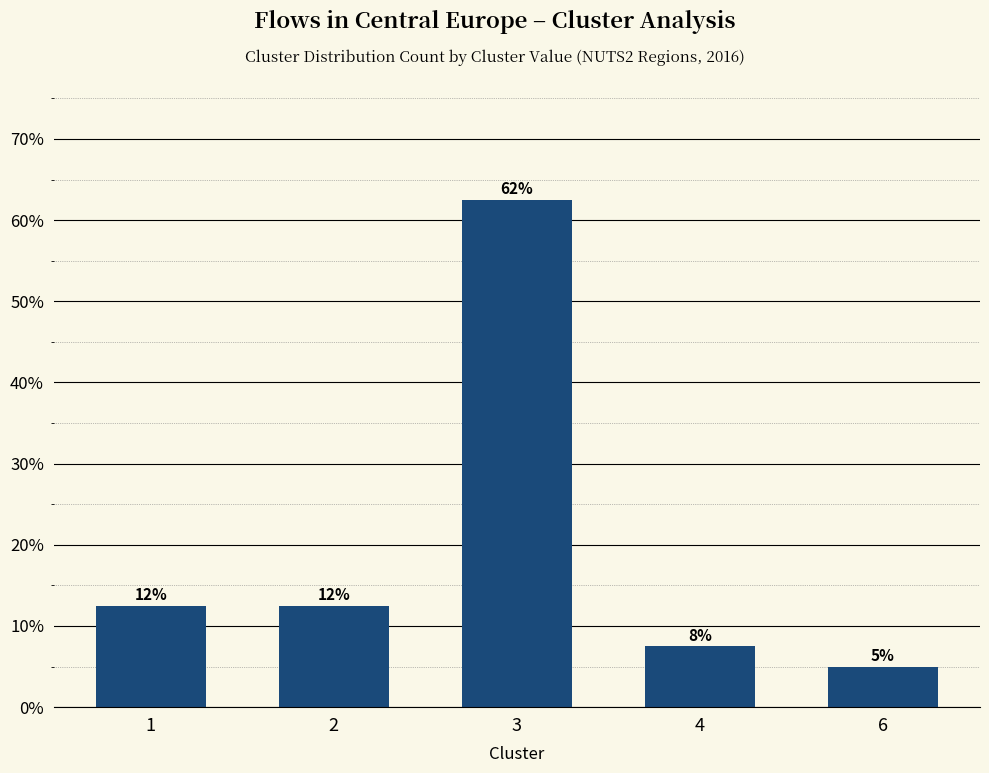

What is the change in value from 3 to 6?

-0.6